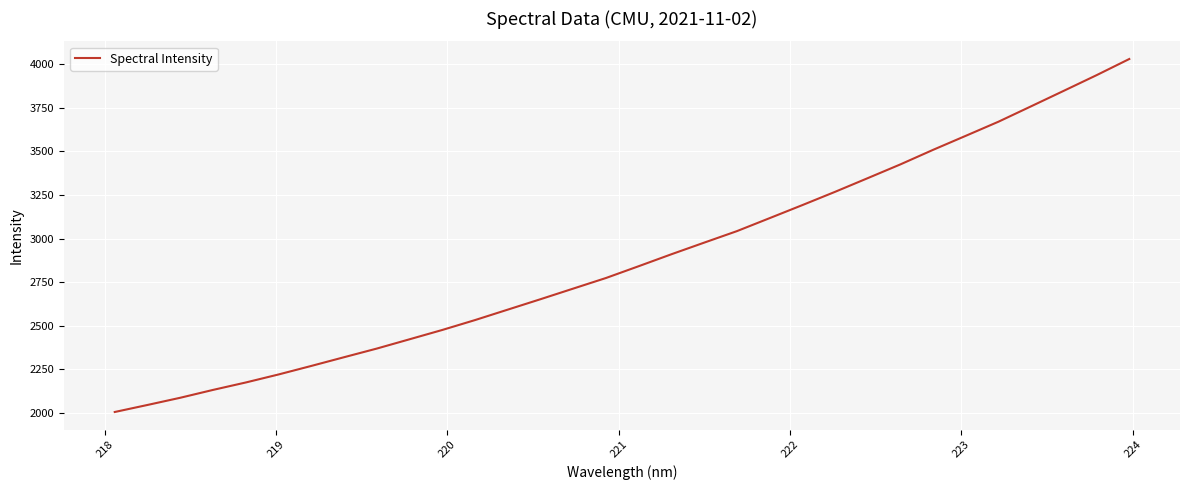

What is the difference between the maximum and minimum values?

2023.4